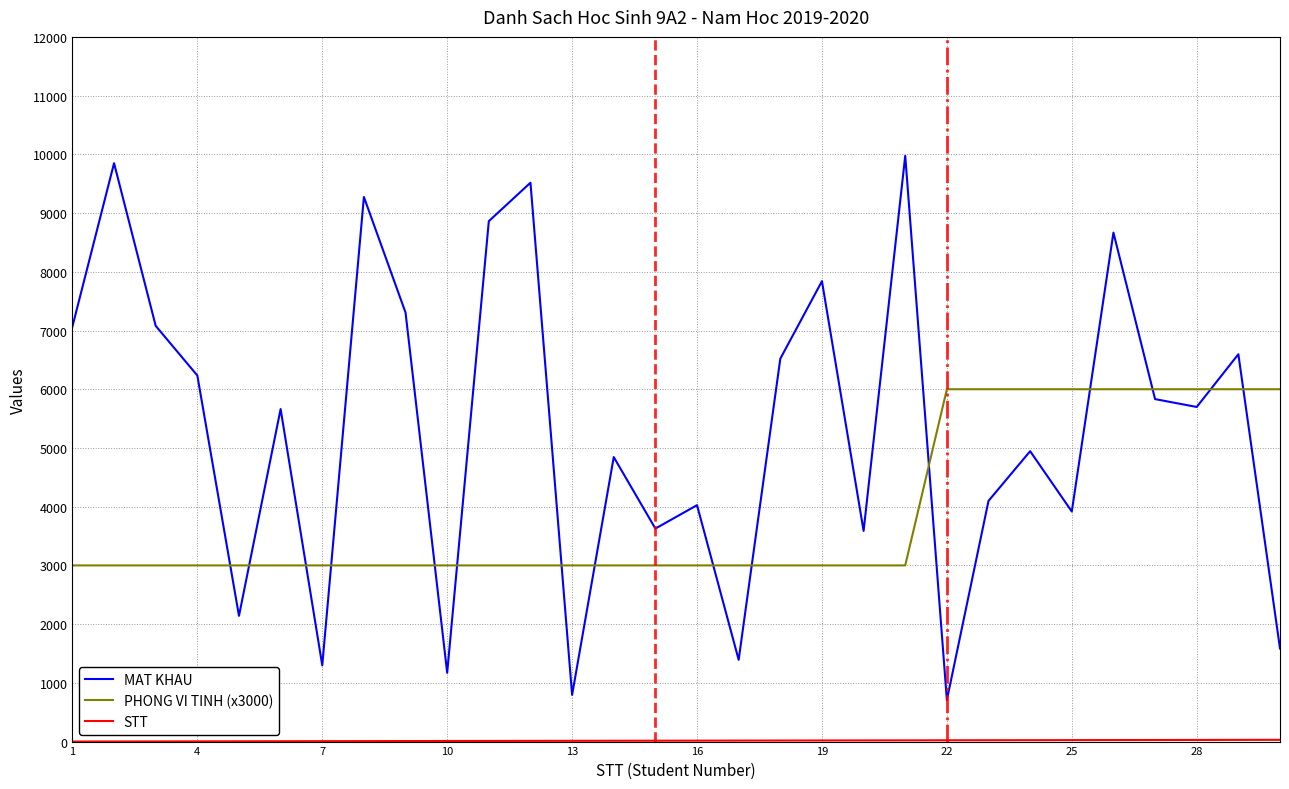

True or false: PHONG VI TINH (x3000) and MAT KHAU intersect in this chart.

True